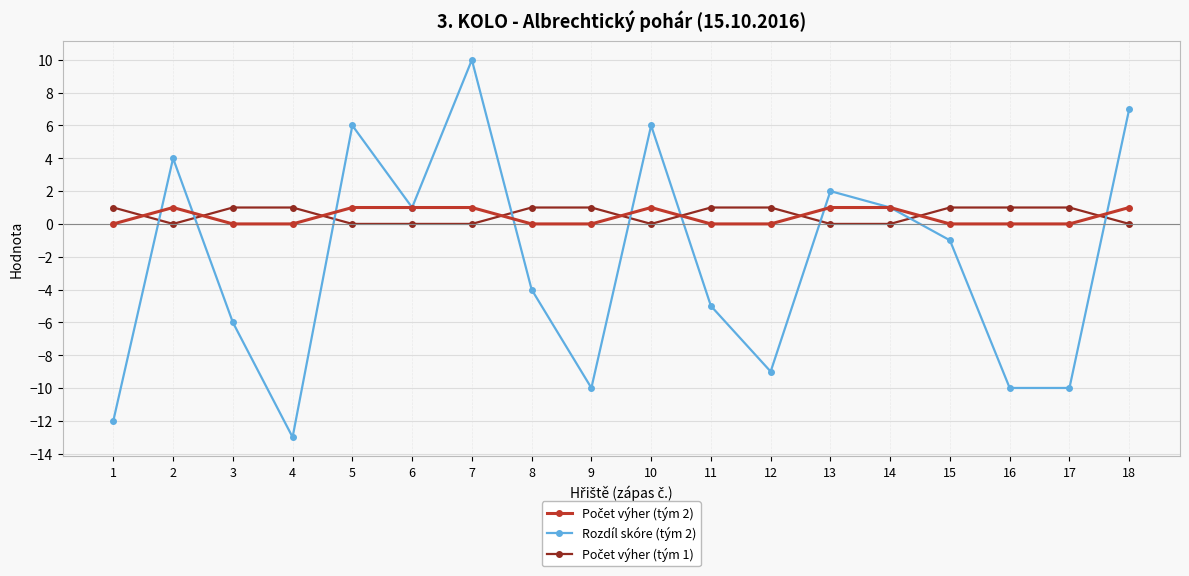

What is the value of the Rozdíl skóre (tým 2) point at the 8th from the left?

-4